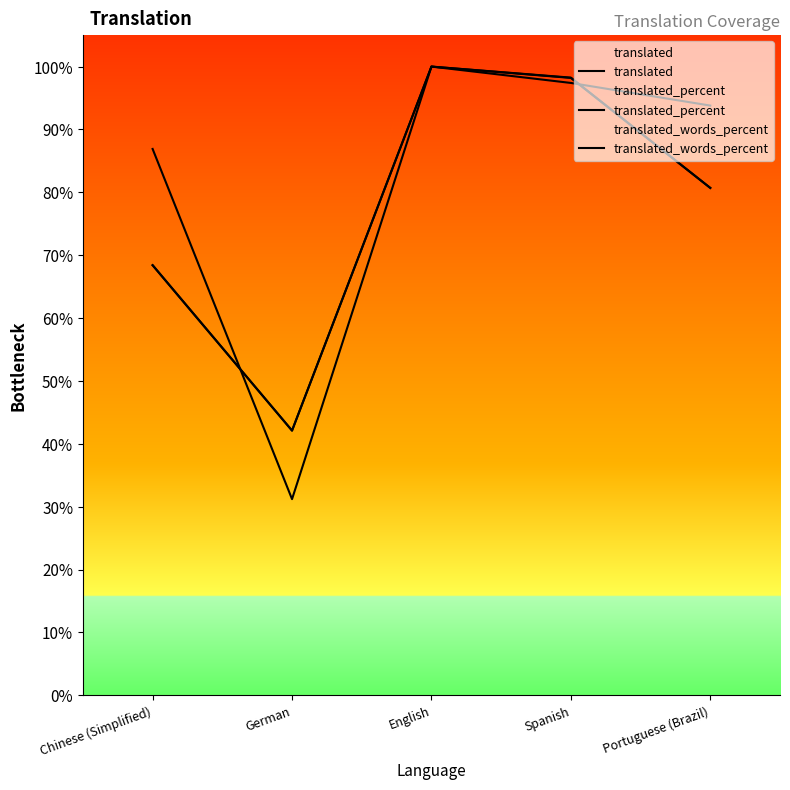

At which category does translated_words_percent reach its first local valley?

German